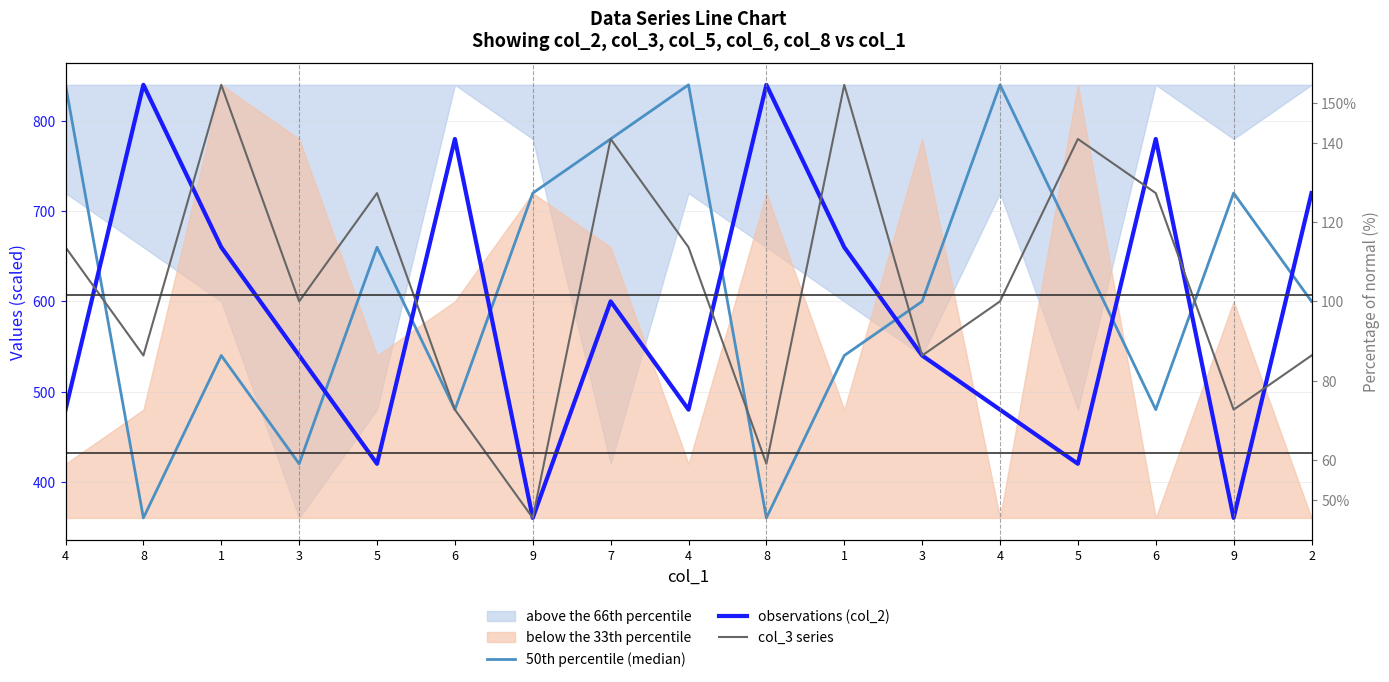

At which label is 50th percentile (median) closest to 600?

3